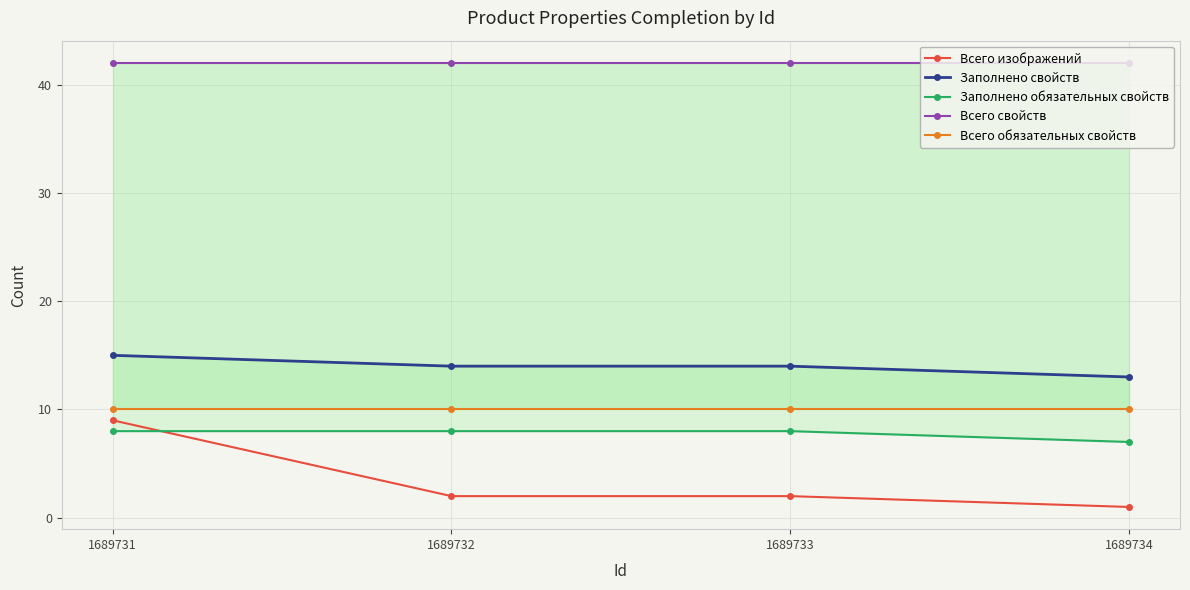

Which category has the highest value across all series?

1689731